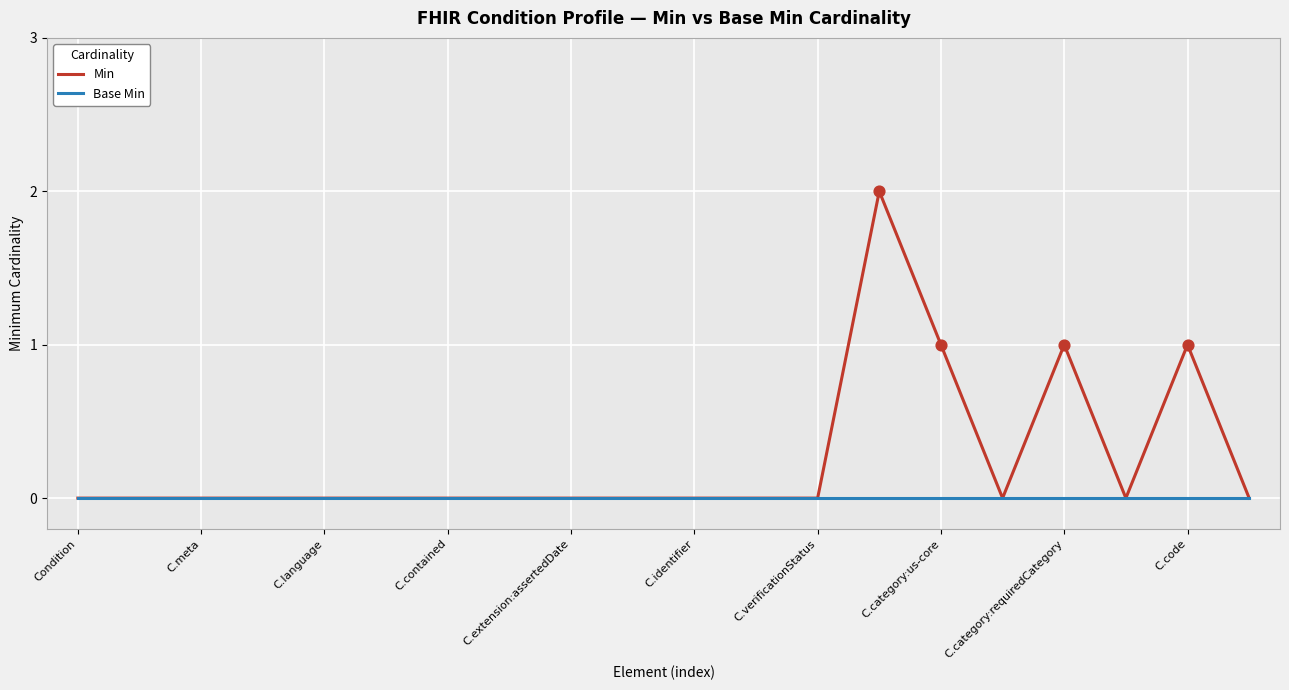

What are all the series names shown in the legend?

Min, Base Min